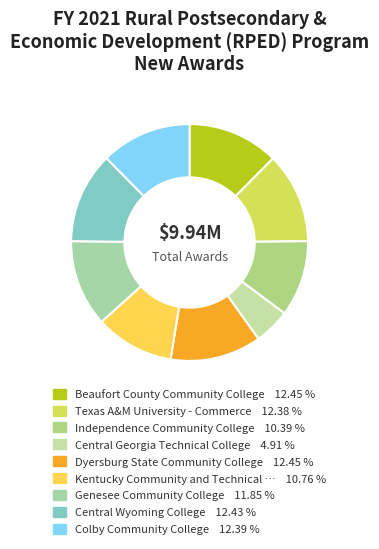

Count the number of slices in the pie.

9